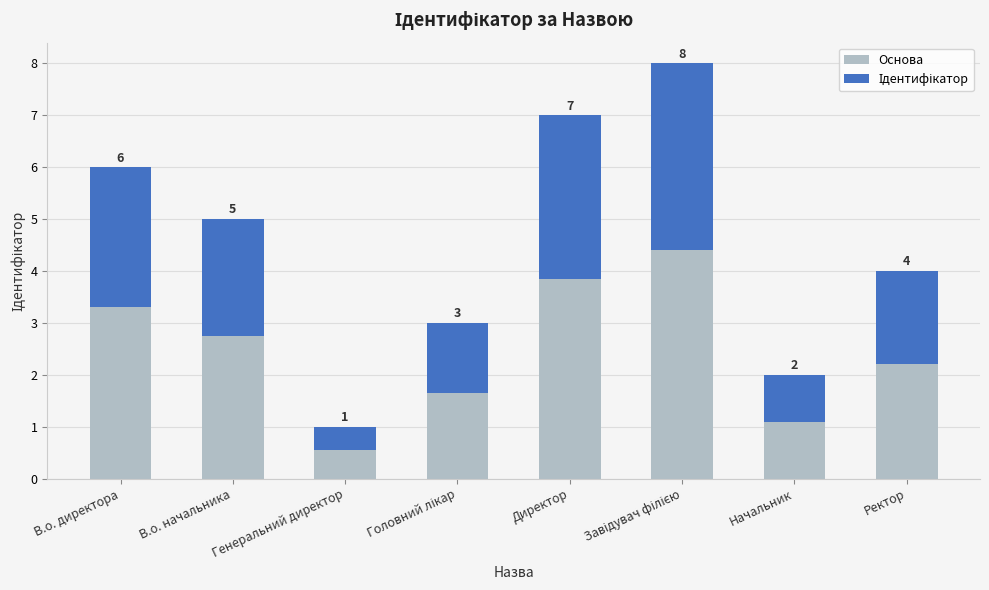

What is the difference between the maximum and minimum values in the Основа series?

3.9